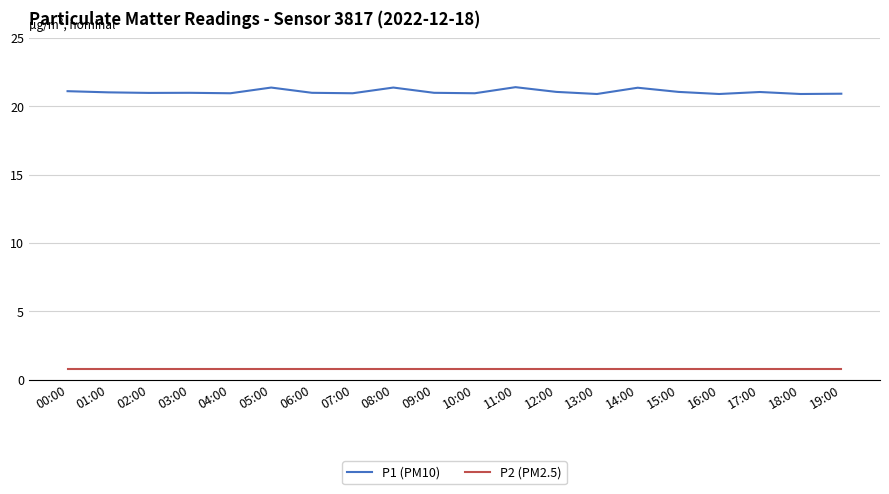

True or false: P2 (PM2.5) and P1 (PM10) cross at least once.

False